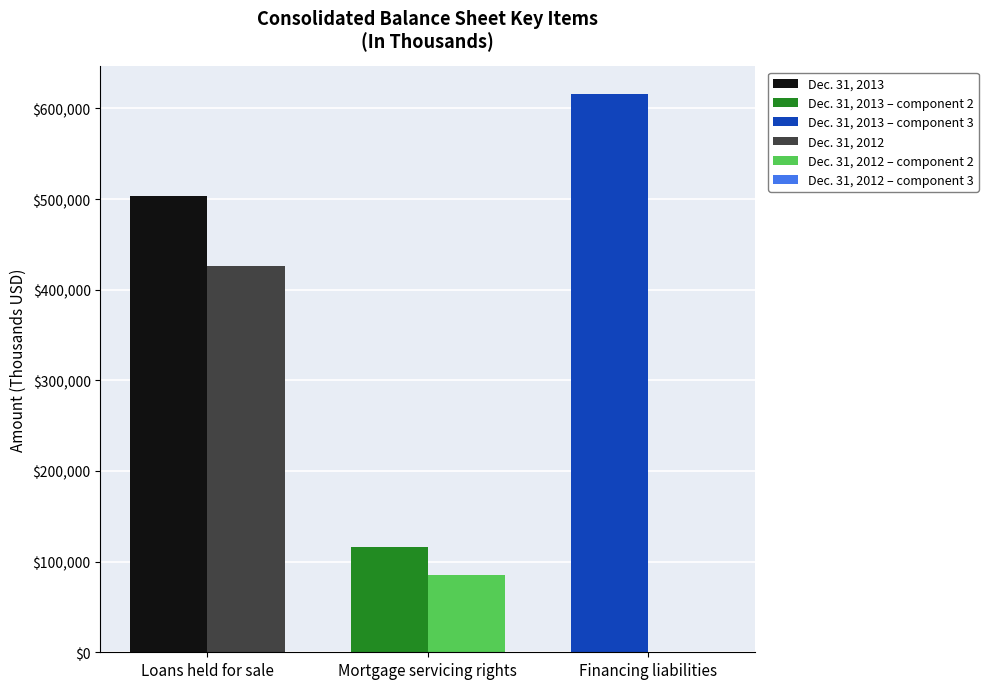

Reading left to right, list all the values displayed in this chart.

Dec. 31, 2013: Loans held for sale=503753	Mortgage servicing rights=0	Financing liabilities=0
Dec. 31, 2013 – component 2: Loans held for sale=0	Mortgage servicing rights=116029	Financing liabilities=0
Dec. 31, 2013 – component 3: Loans held for sale=0	Mortgage servicing rights=0	Financing liabilities=615576
Dec. 31, 2012: Loans held for sale=426480	Mortgage servicing rights=0	Financing liabilities=0
Dec. 31, 2012 – component 2: Loans held for sale=0	Mortgage servicing rights=85213	Financing liabilities=0
Dec. 31, 2012 – component 3: Loans held for sale=0	Mortgage servicing rights=0	Financing liabilities=0